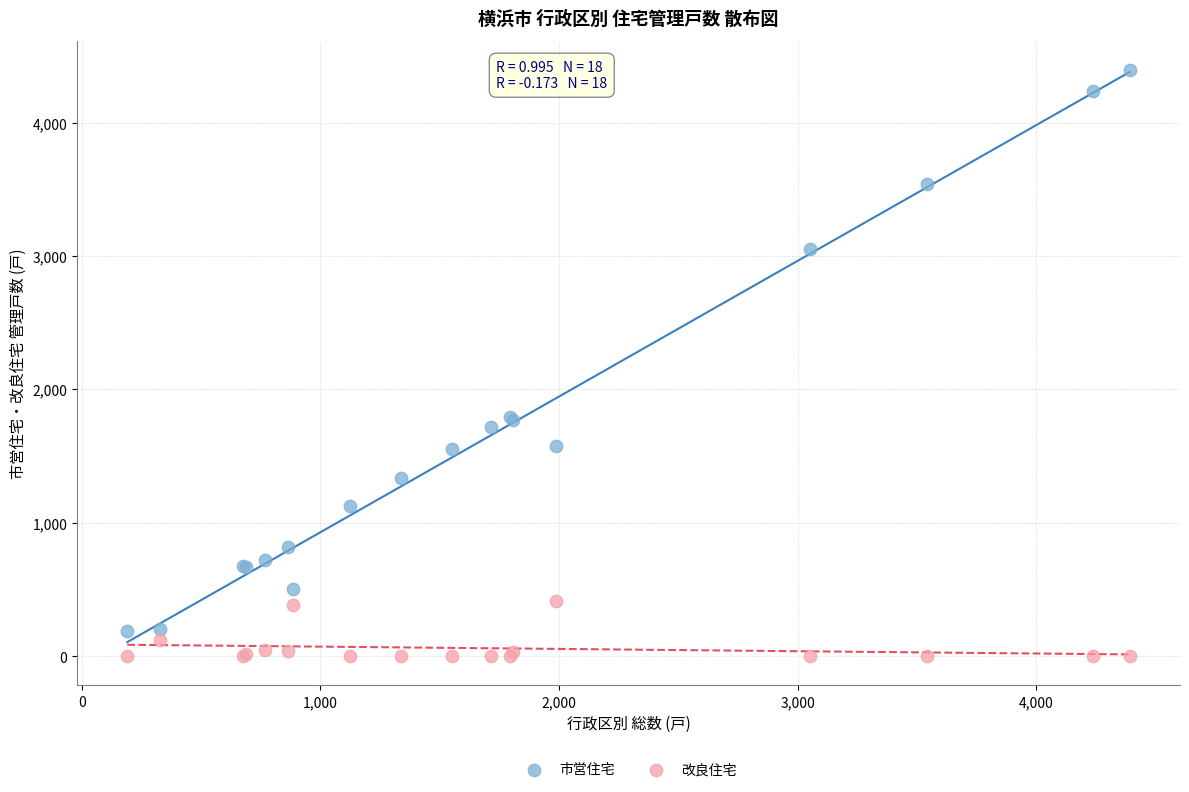

Which series has the largest Y range (max minus min)?

市営住宅